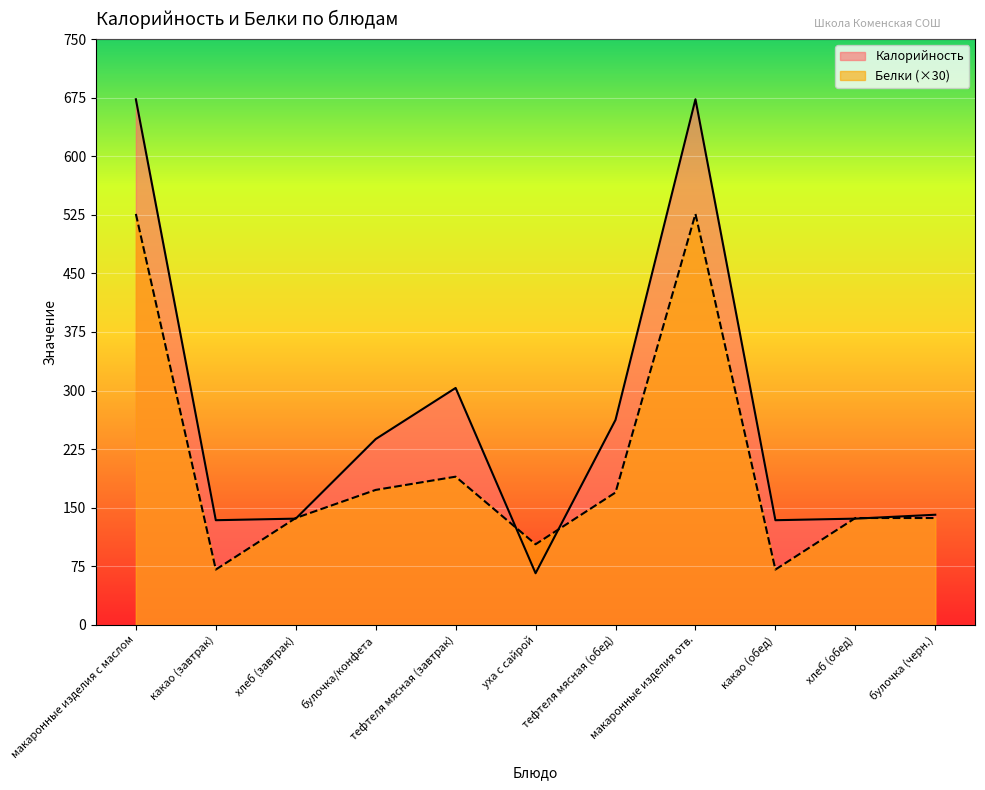

How many intersections are there between Белки and Калорийность?

6